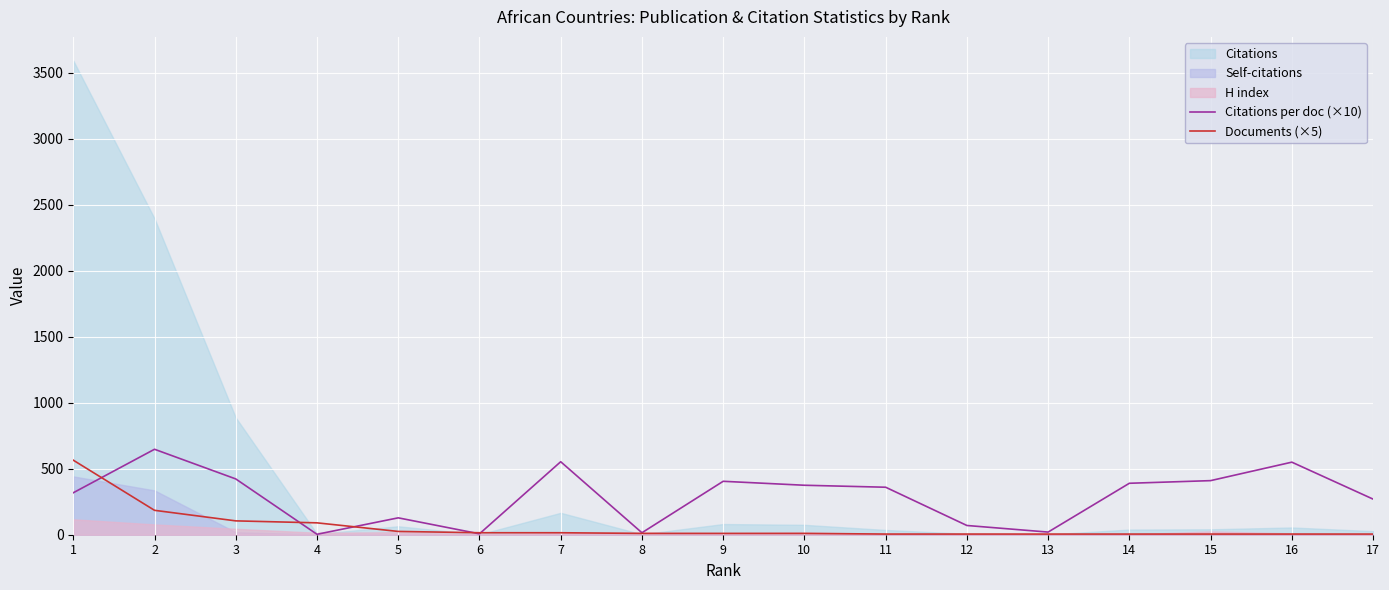

After their last crossing, which series has the higher values: Documents (×5) or Citations per doc (×10)?

Citations per doc (×10)